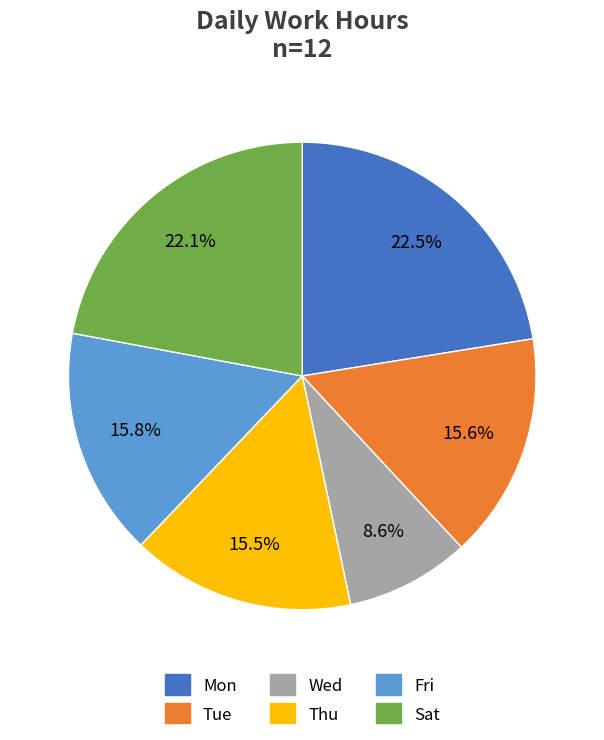

Is there a majority slice in this chart?

No